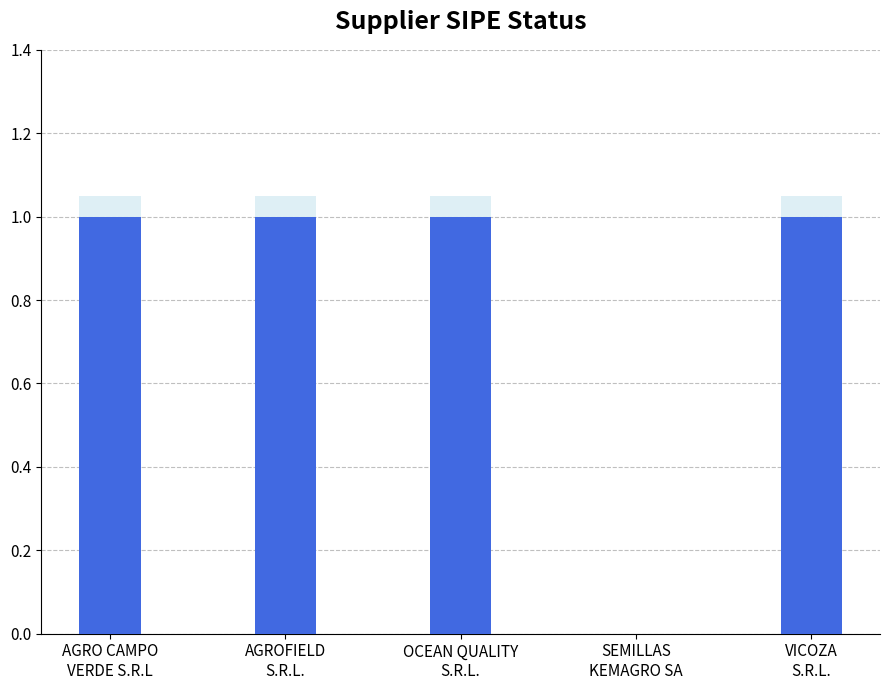

What position from the right is SEMILLAS
KEMAGRO SA?

2